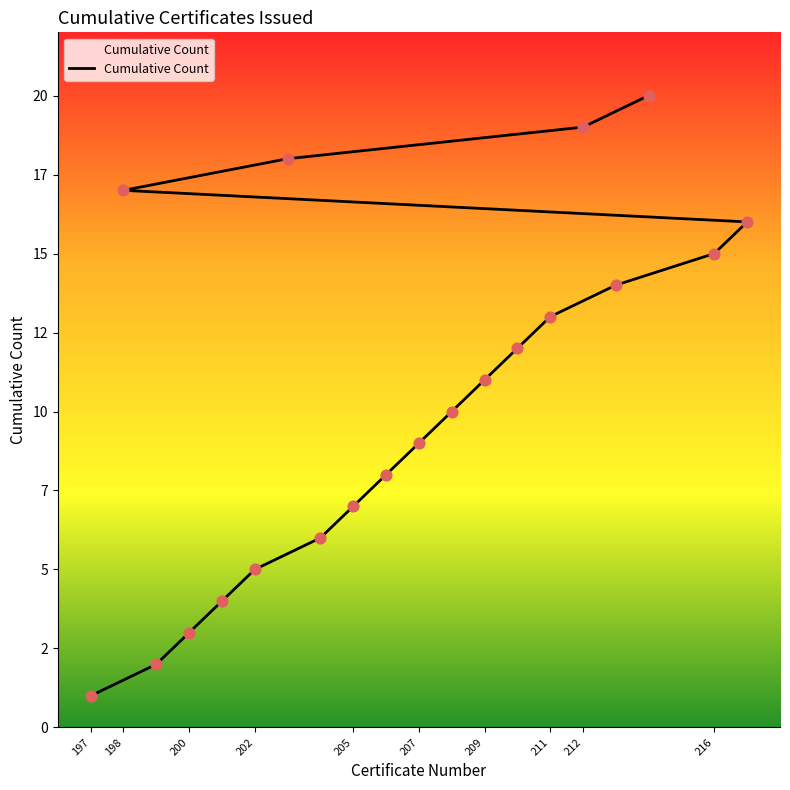

Which has a higher value, 200 or 198?

198